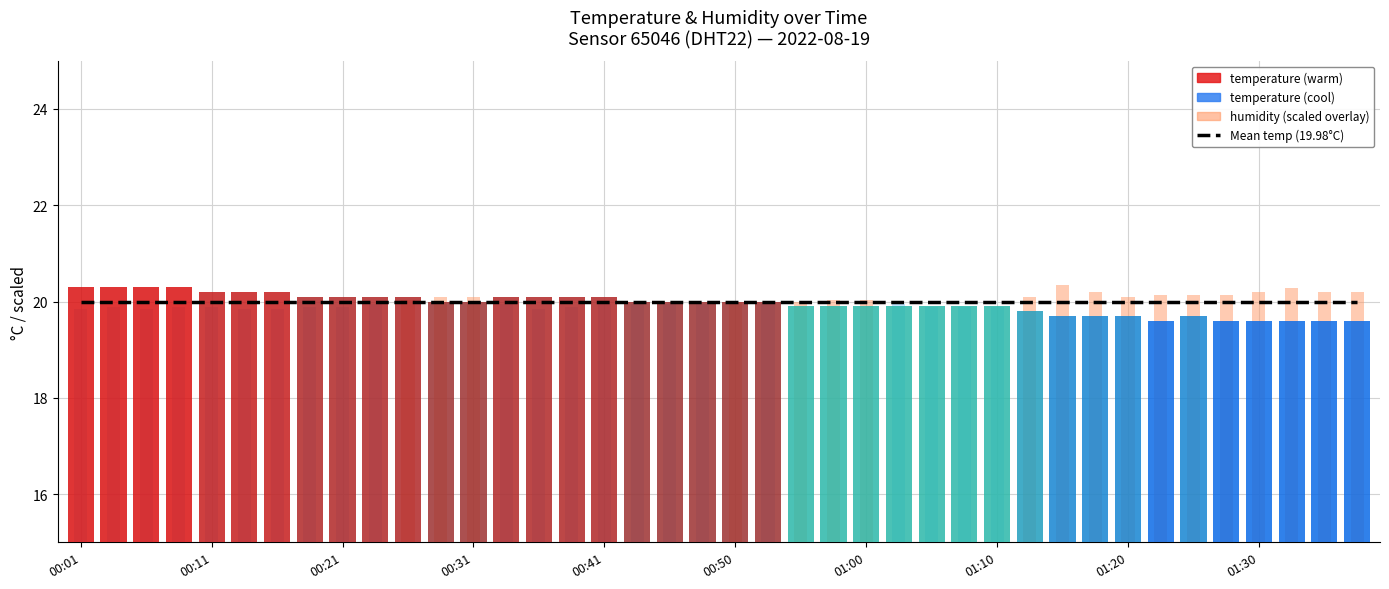

What is the smallest value displayed?

19.6